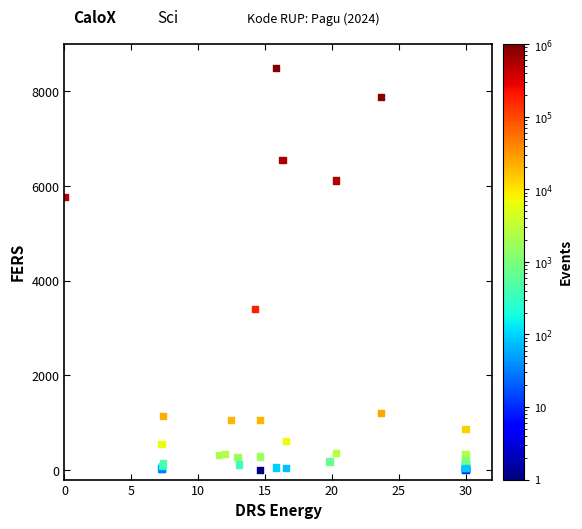

What Y value in the scatter plot is closest to 4250?

3410.2